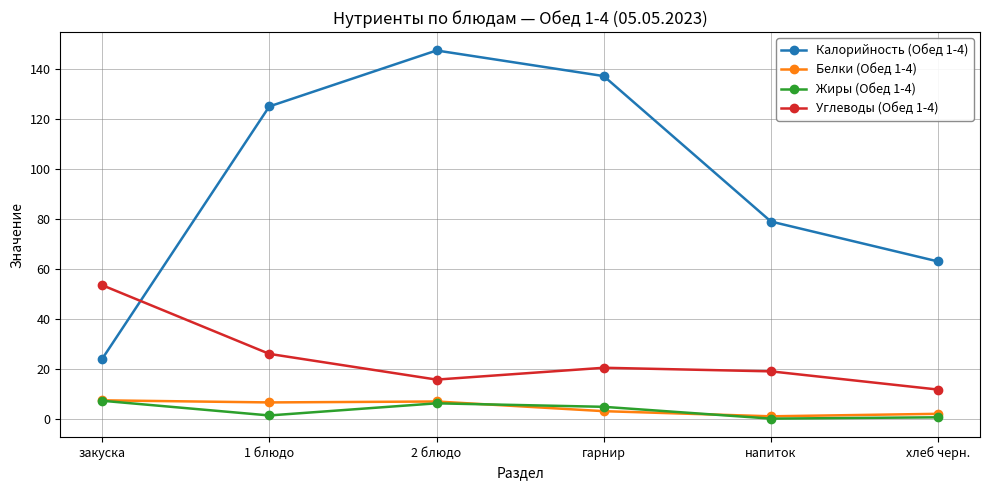

At which label does Белки (Обед 1-4) first exceed 6?

закуска